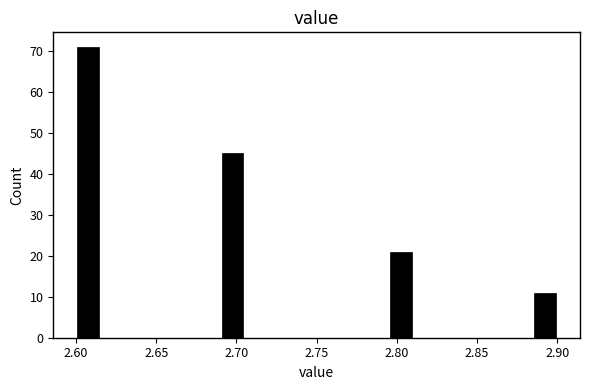

Read against the x-axis, roughly where is the centre of the tallest bar?

2.605